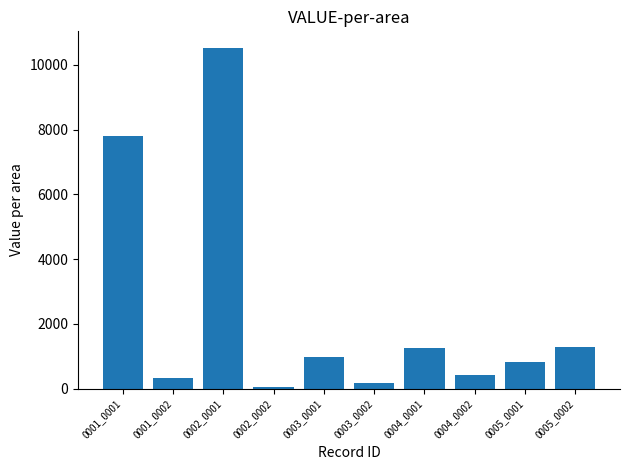

True or false: the data shows 436.8 at 0004_0002.

True